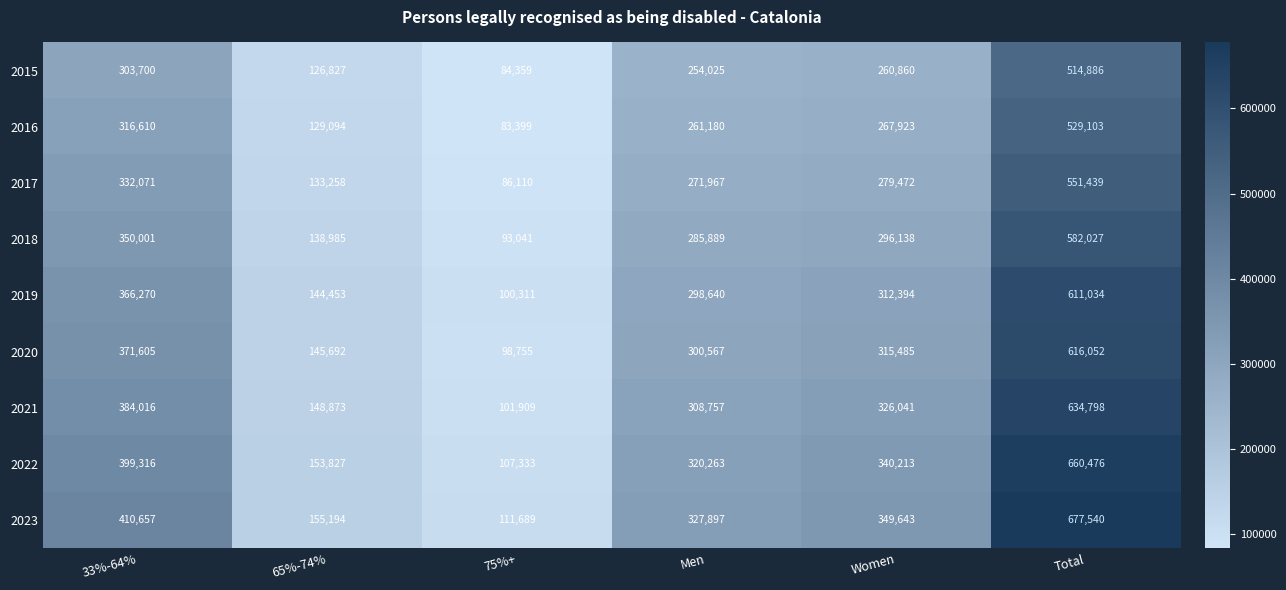

What is the average value of the 2019 series?

305517